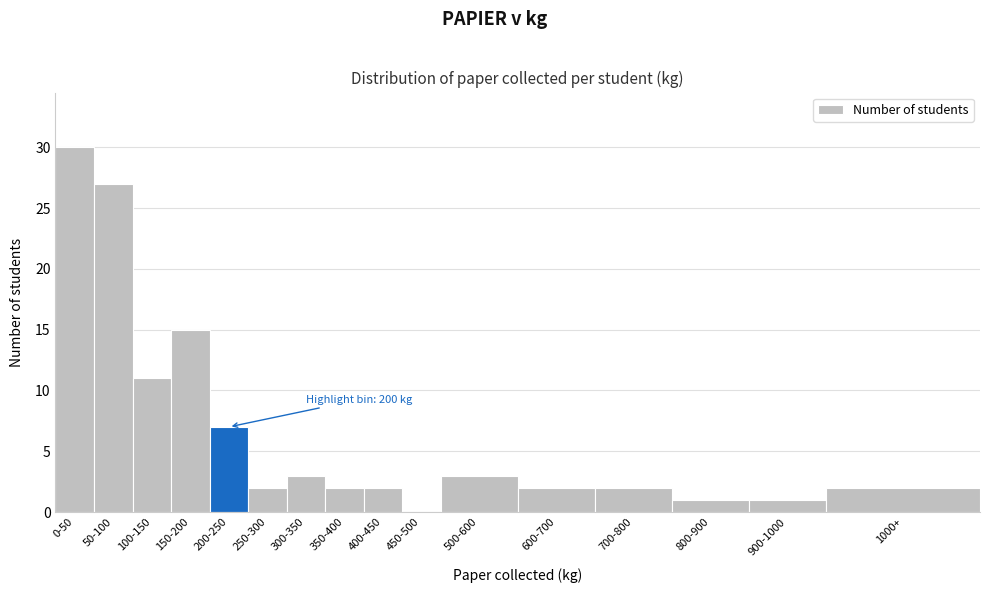

Reading left to right, transcribe all the data shown in this chart.

0-50=30	50-100=27	100-150=11	150-200=15	200-250=7	250-300=2	300-350=3	350-400=2	400-450=2	450-500=0	500-600=3	600-700=2	700-800=2	800-900=1	900-1000=1	1000+=2